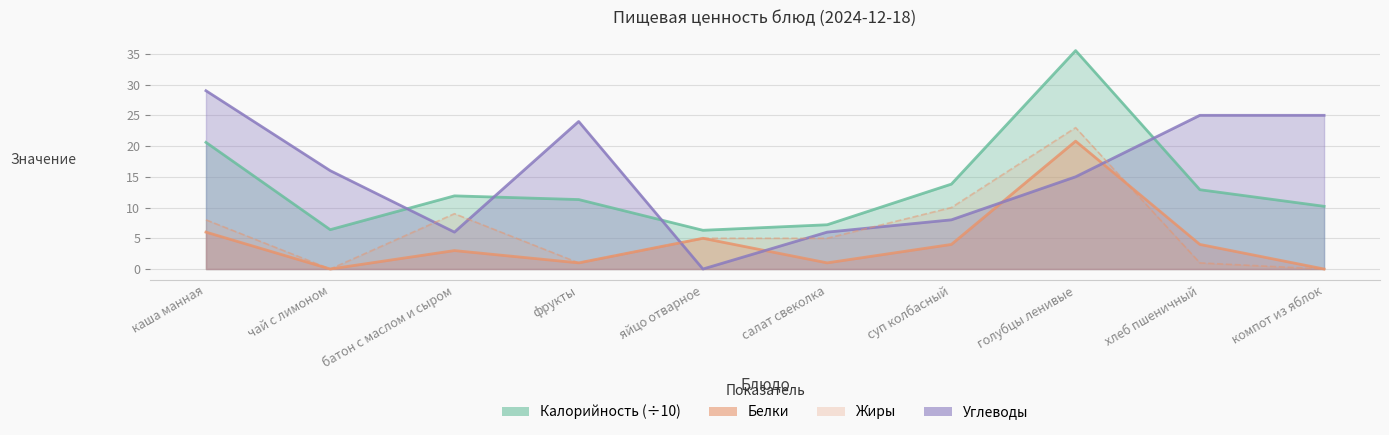

Does the chart display data point markers on the line(s)?

No